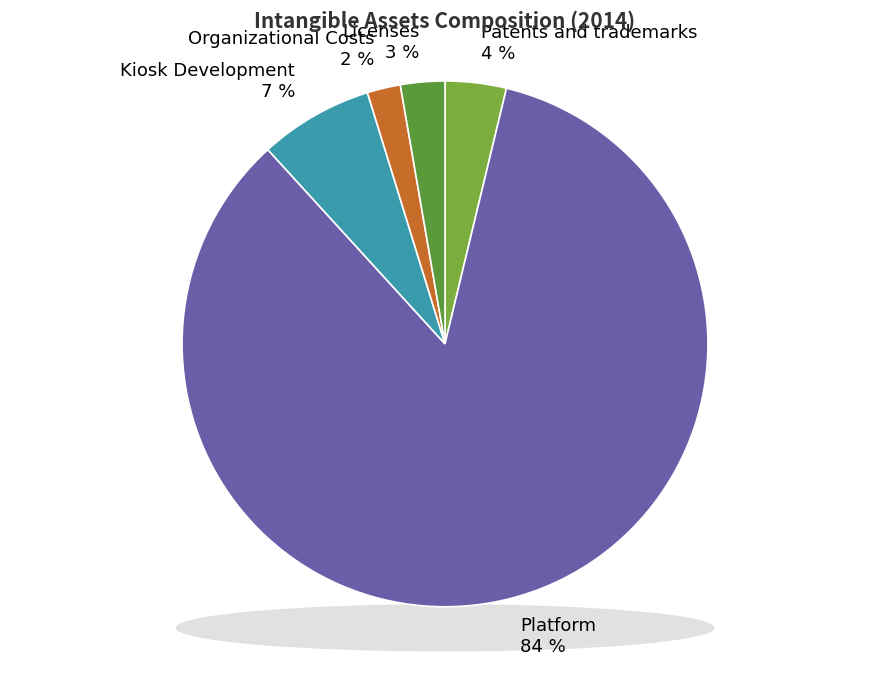

How many segments does this pie chart have?

5